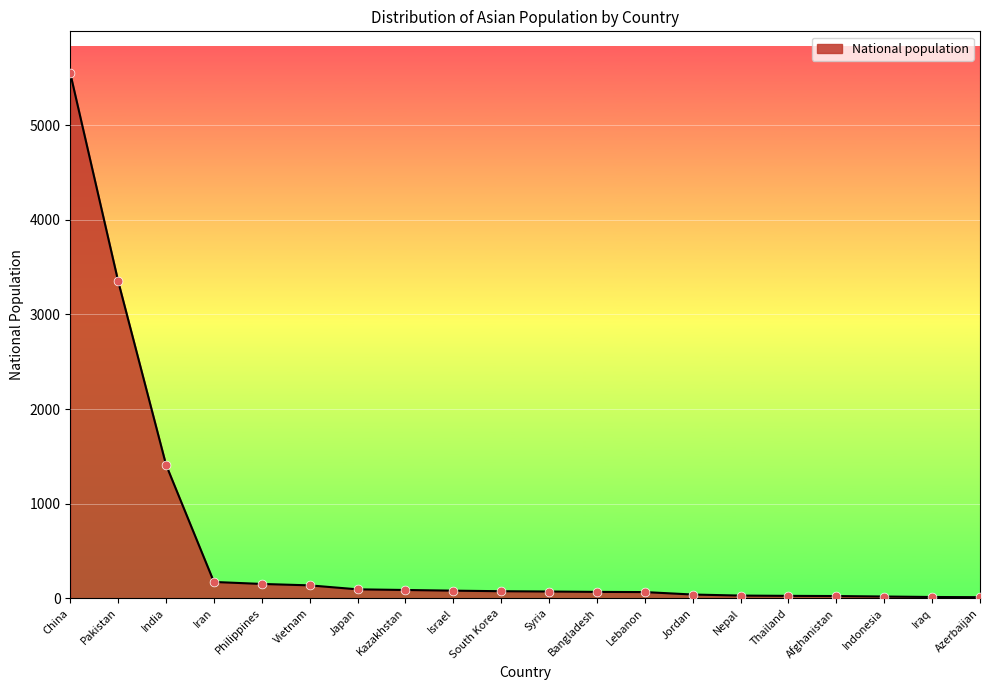

Approximately how many times larger is the value at Indonesia compared to Iran?

0.1